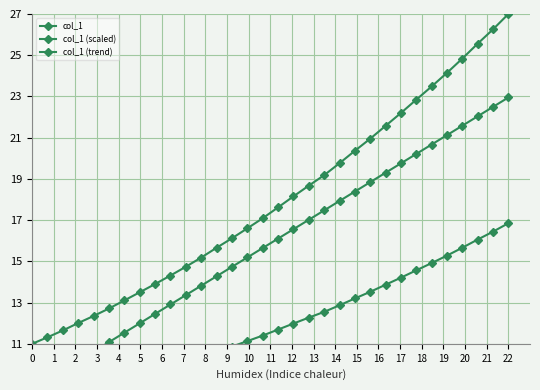

Rank the series by their average value, from lowest to highest.

col_1 (scaled), col_1 (trend), col_1